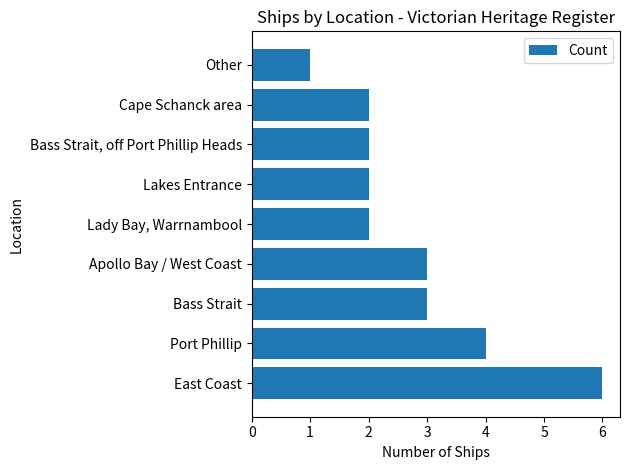

What is the difference between the values at East Coast and Bass Strait?

3